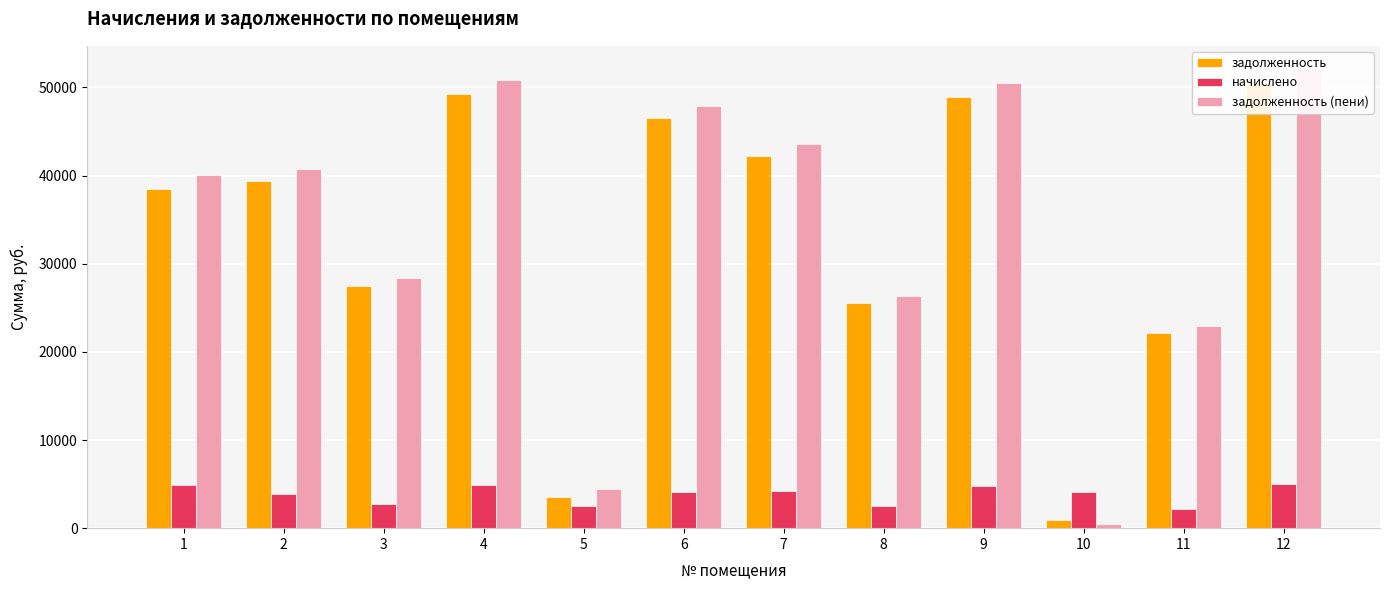

At which category does the chart reach its minimum across all series?

10